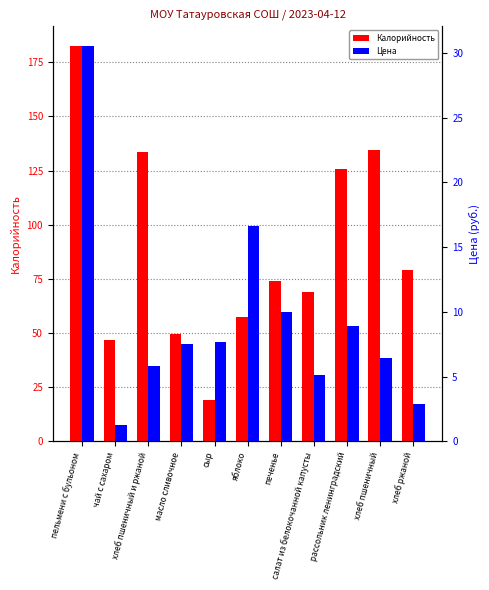

What is the difference between the second highest and second lowest values in the Калорийность series?

87.7